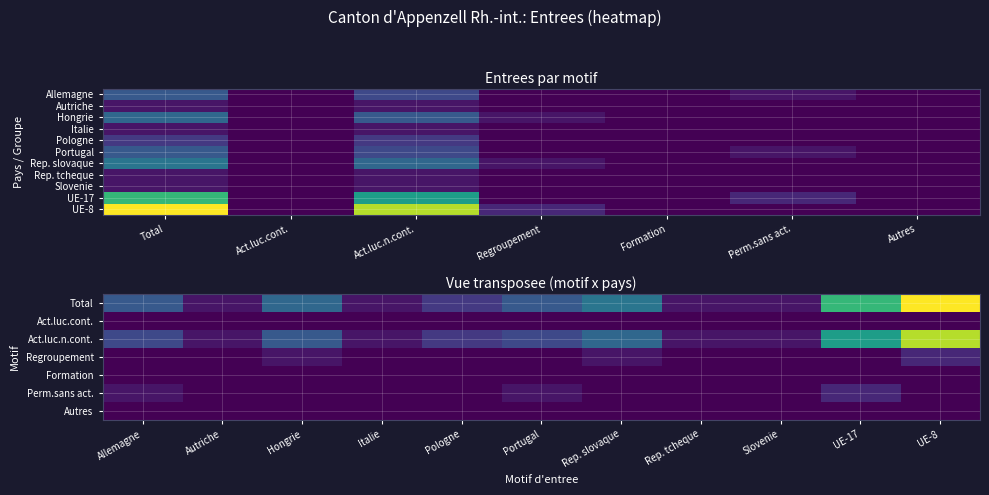

Is the value of UE-17 at Total greater than the value of Rep. slovaque at Total?

Yes